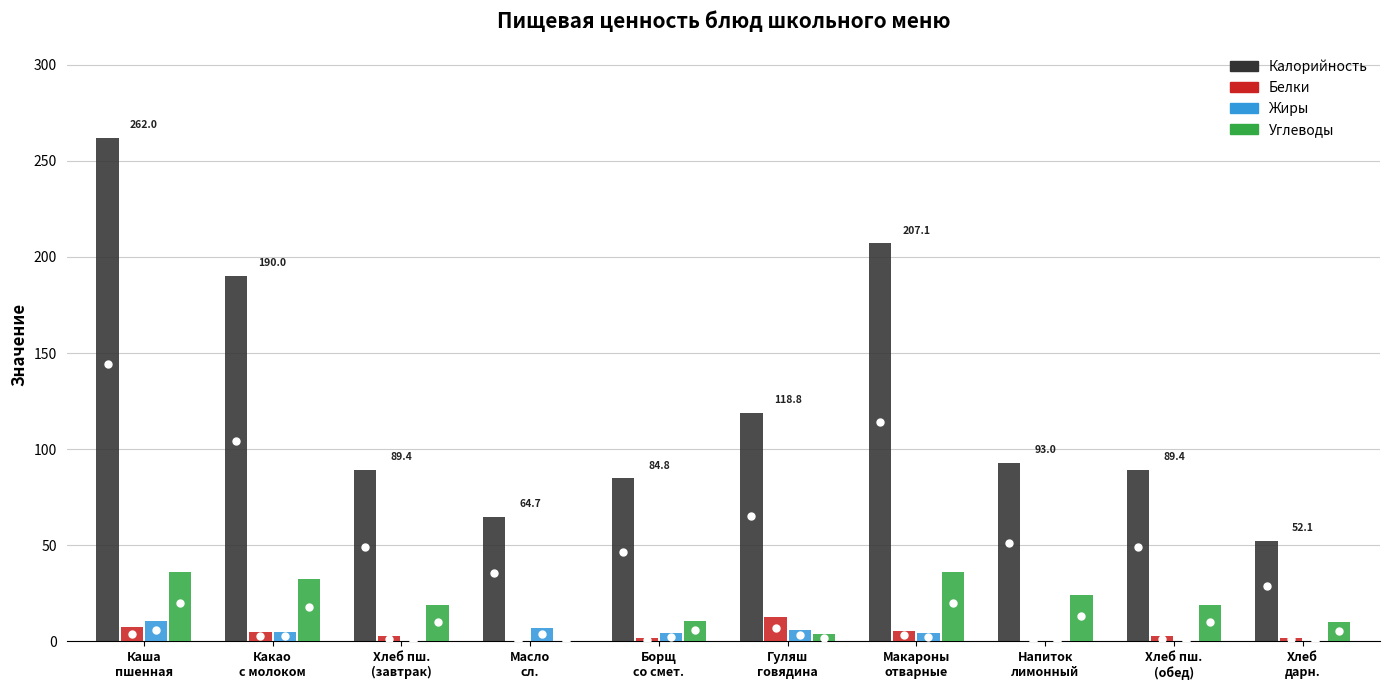

What is the spread (max minus min) of values at Хлеб пш.
(обед)?

89.1